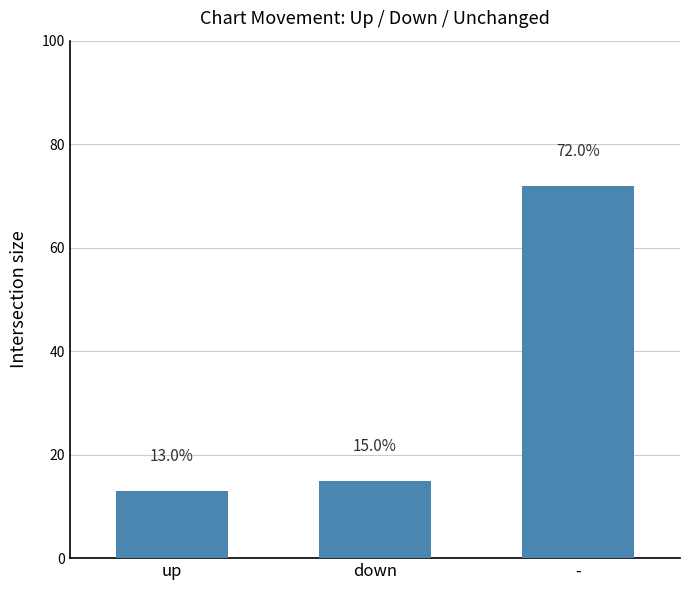

What is the sum of all values?

100